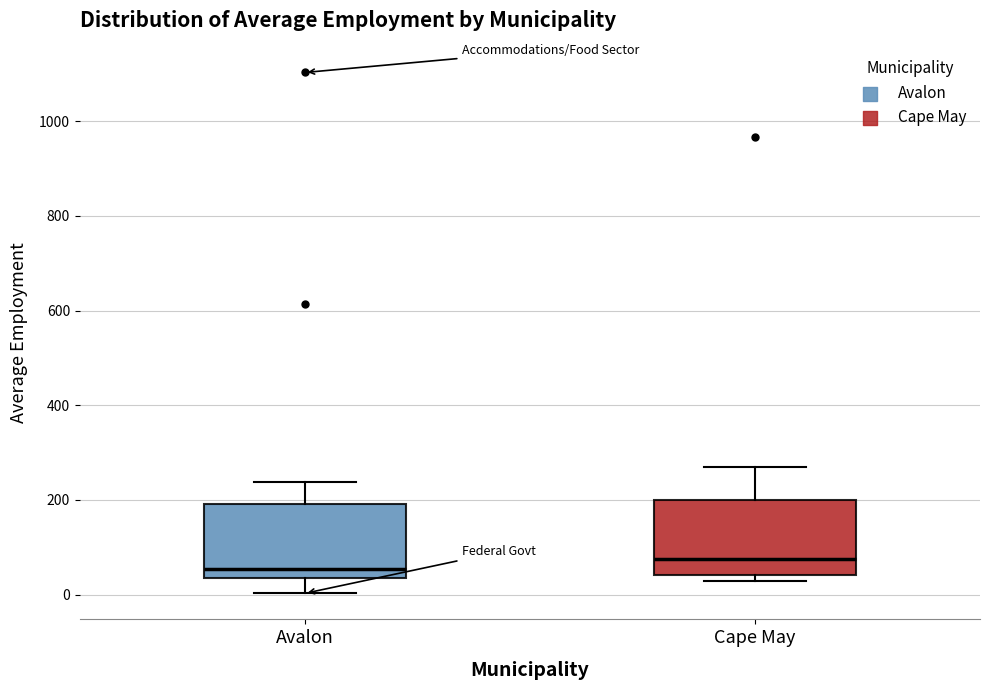

Where is the lower edge of the box for Avalon on the y-axis? The values are not printed on the chart, so give them approximately, as read against the axis.

40